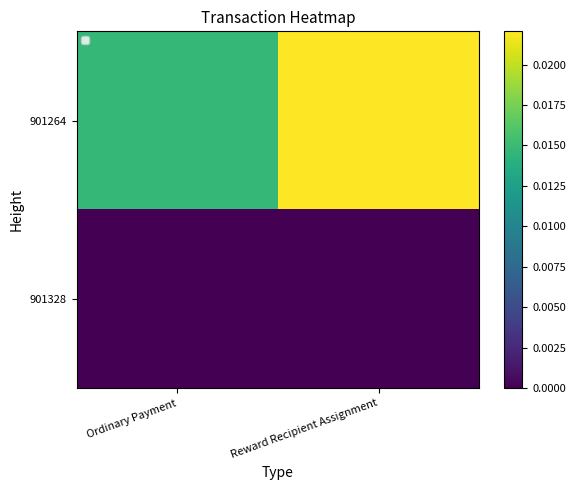

List the series in order of their peak value, lowest first.

901328, 901264